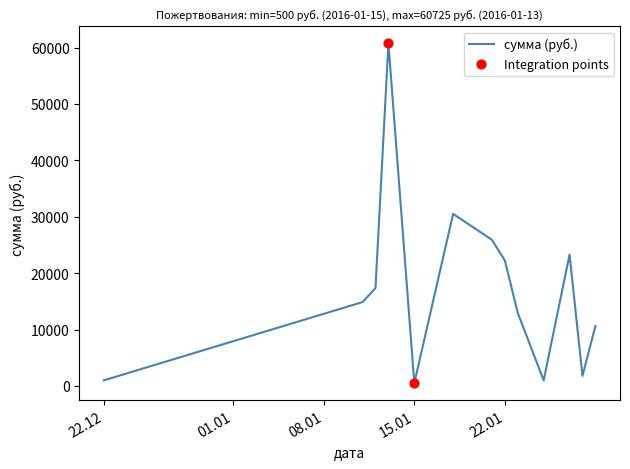

What is the greatest value displayed?

60725.0